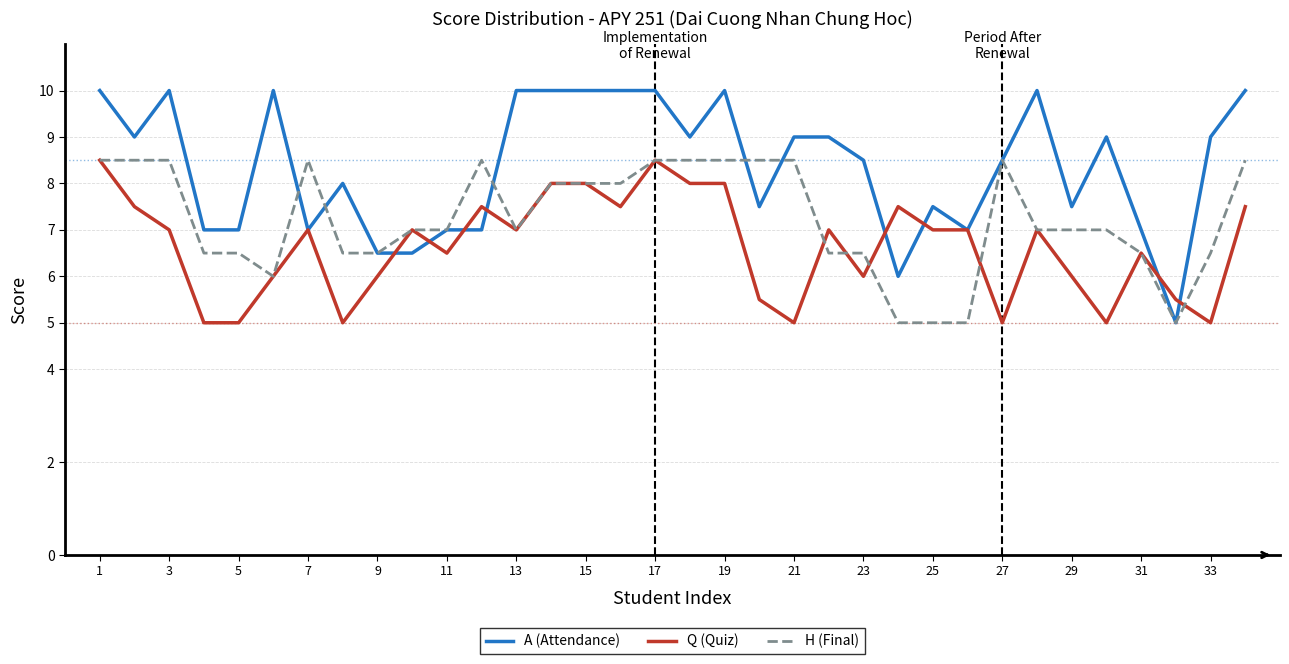

True or false: H (Final) has more than 0 interior local peaks.

True